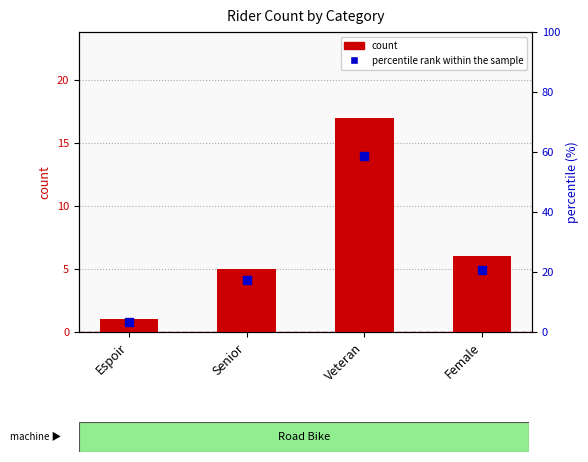

Which series contains the lowest Y value?

count